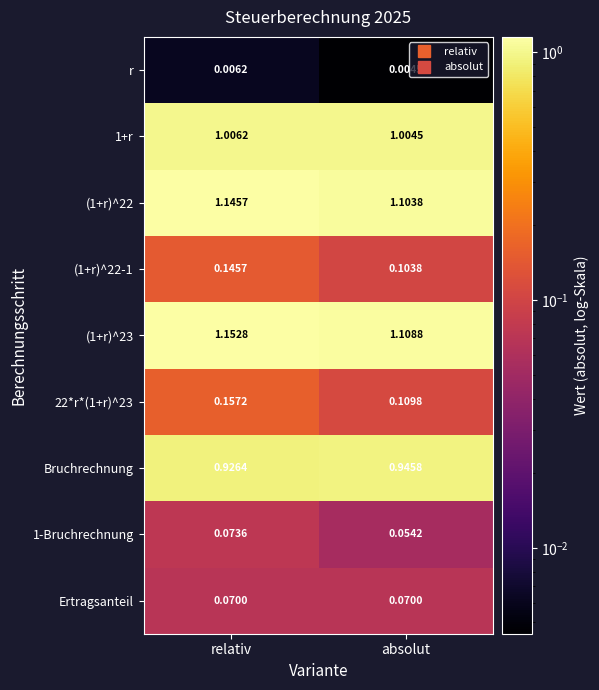

Which series has the largest total across all categories?

(1+r)^23